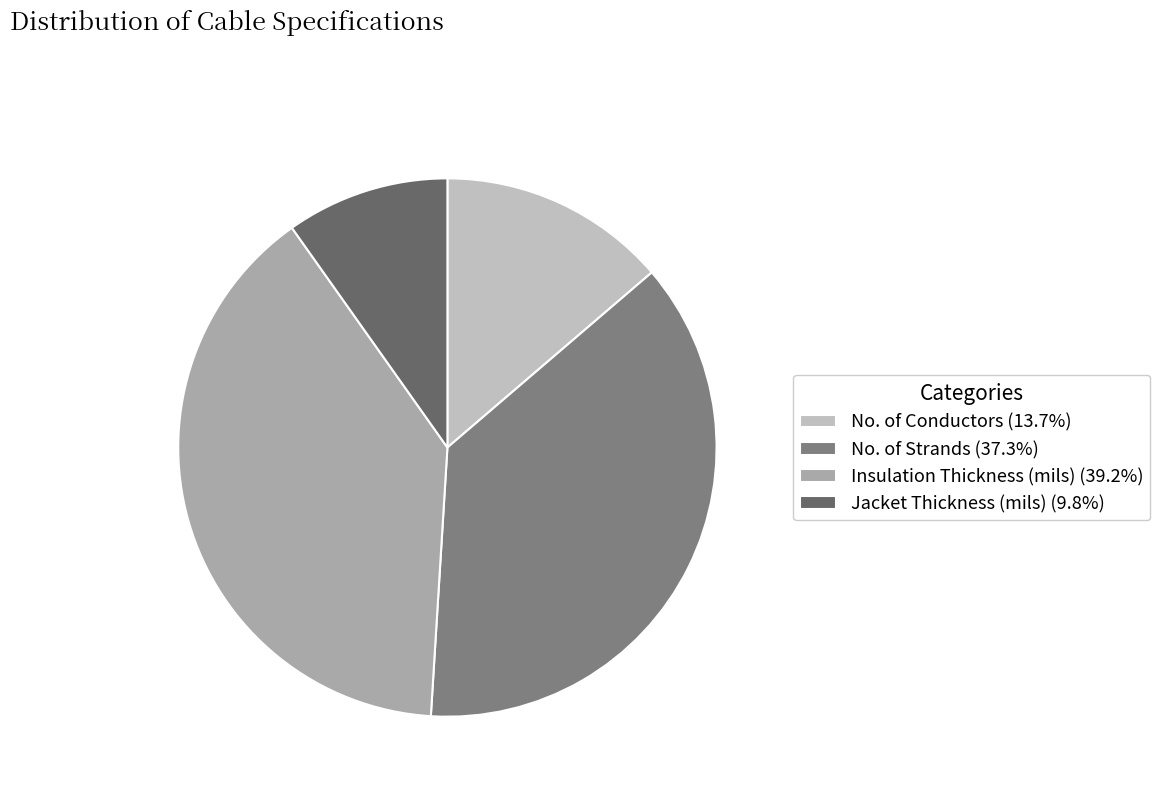

How many slices are in this pie chart?

4